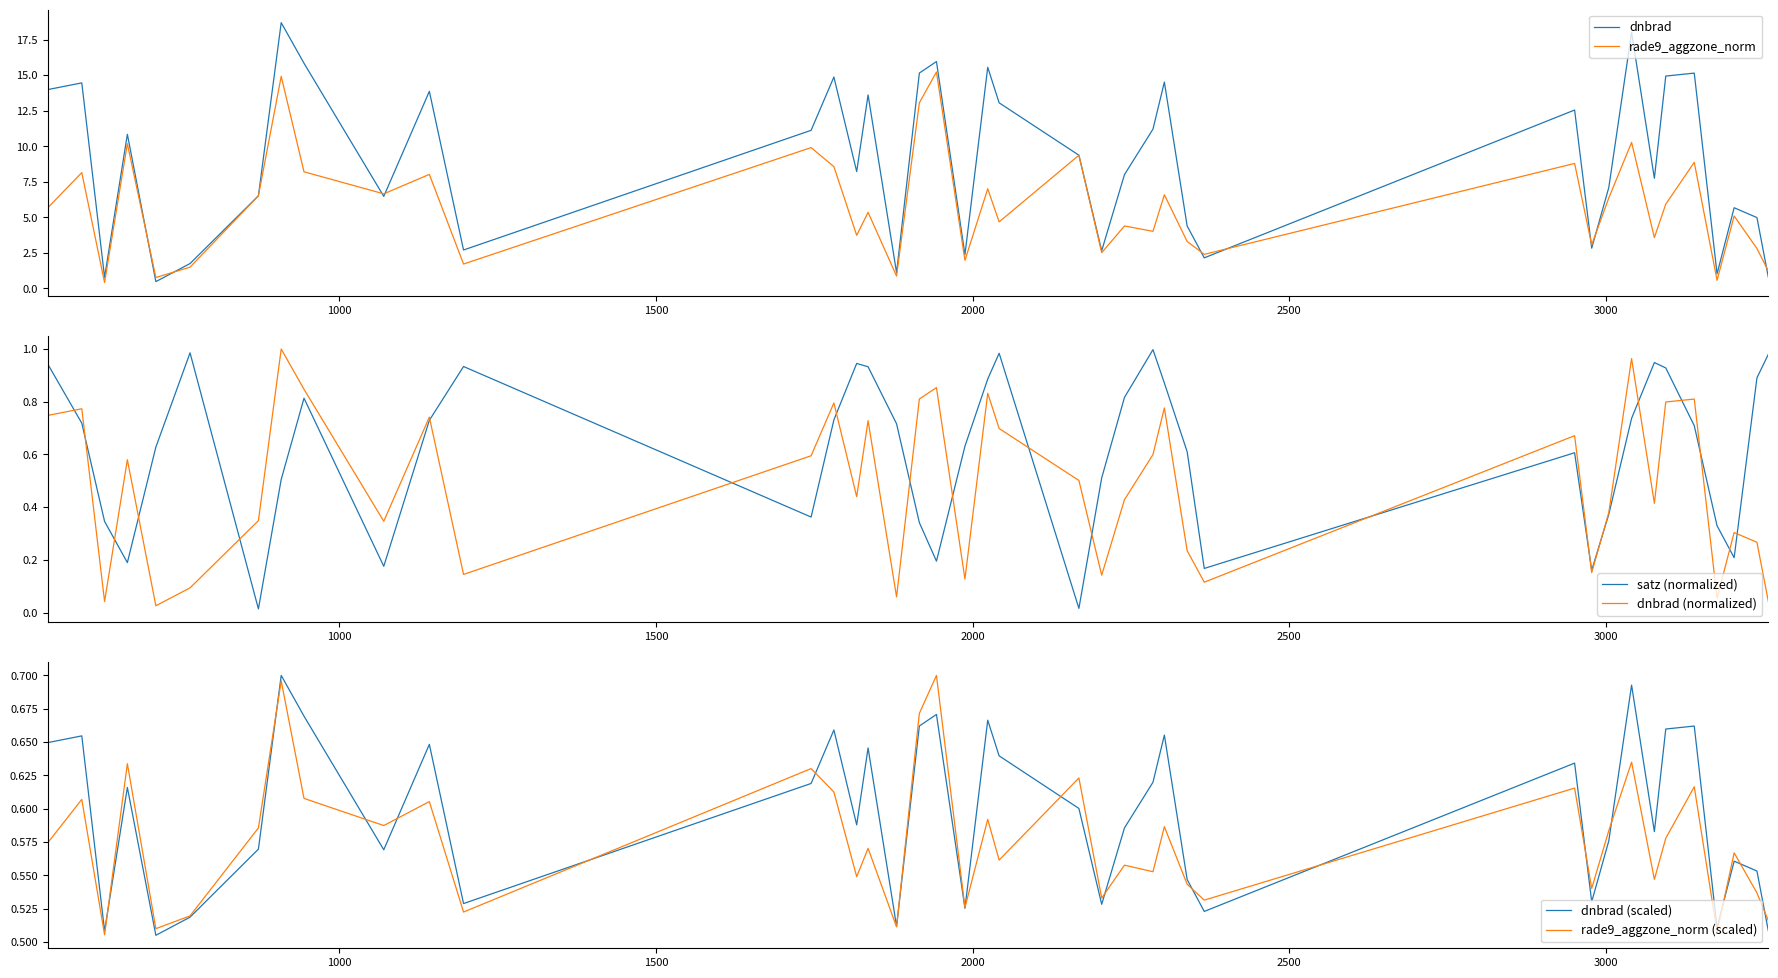

After their last crossing, which series has the higher values: dnbrad (scaled) or rade9_aggzone_norm (scaled)?

rade9_aggzone_norm (scaled)